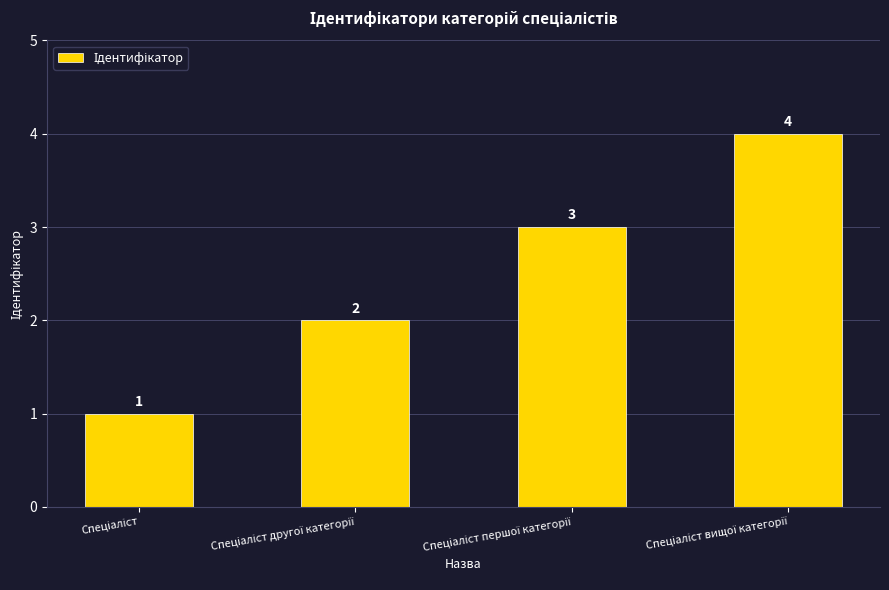

What is the greatest value displayed?

4